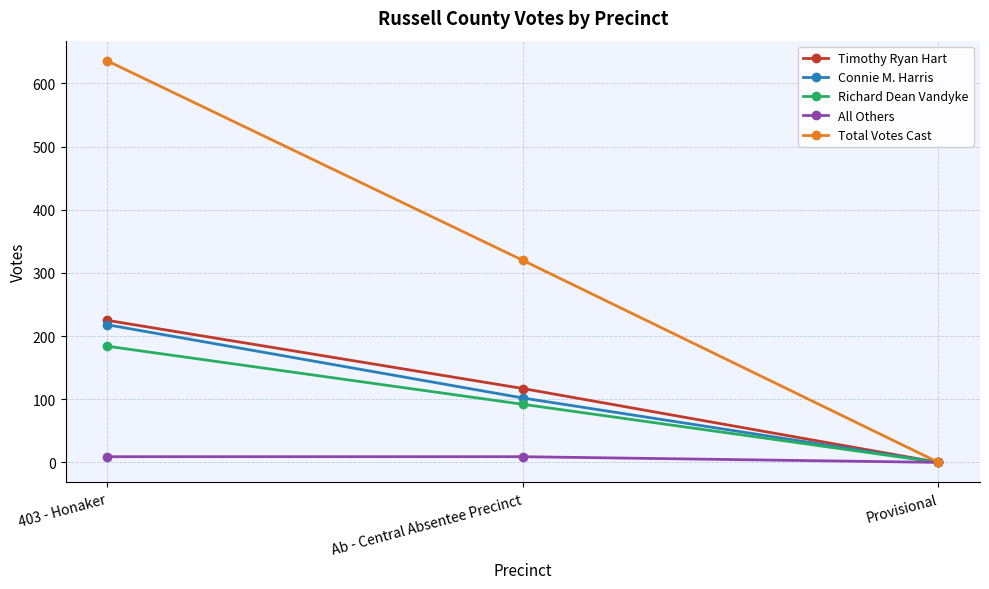

List the series in order of their peak value, lowest first.

All Others, Richard Dean Vandyke, Connie M. Harris, Timothy Ryan Hart, Total Votes Cast